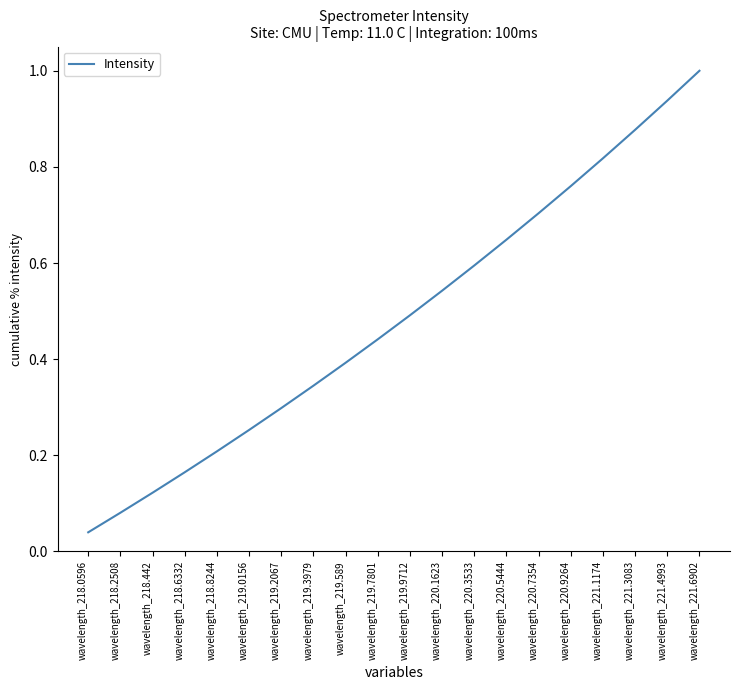

At which category does the chart reach its peak across all series?

wavelength_221.6902